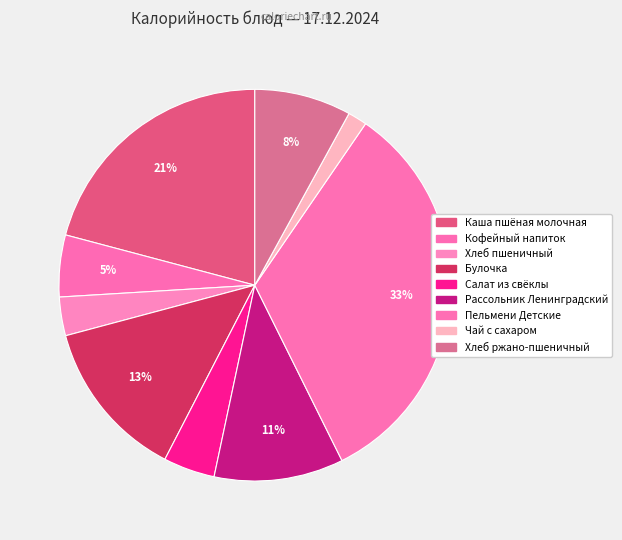

True or false: Булочка accounts for 13% of the total.

True